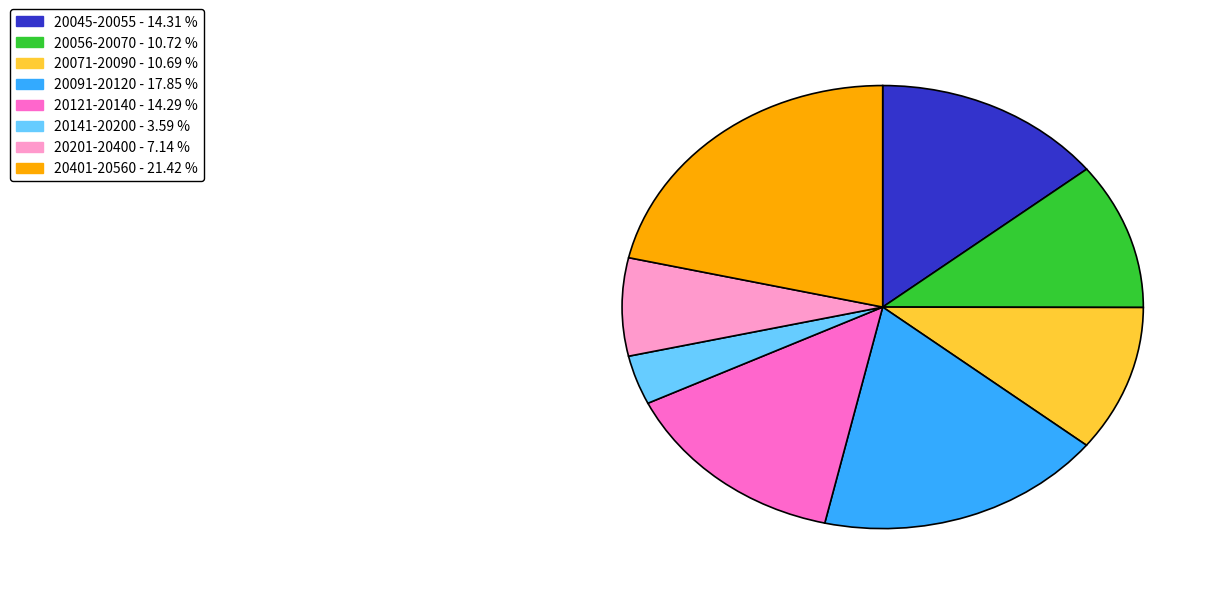

Does any single category account for the majority?

No